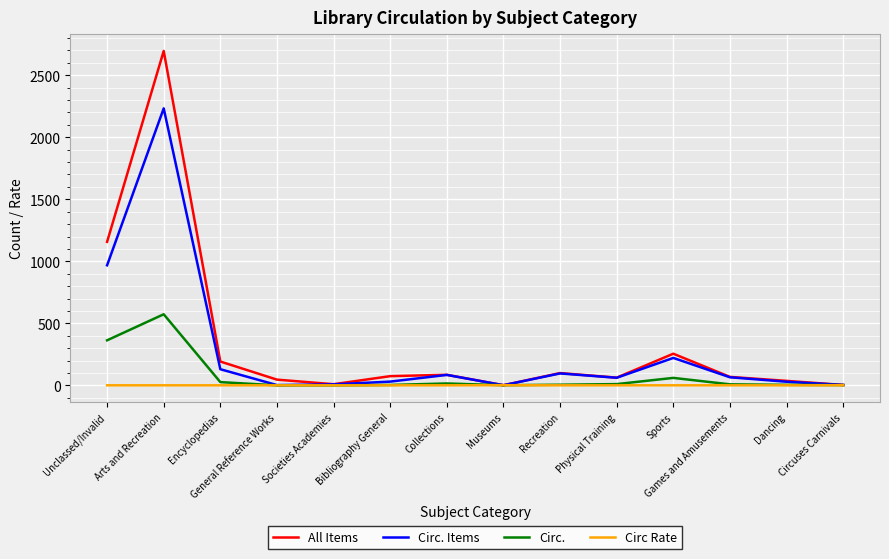

Which series has the largest total across all categories?

All Items